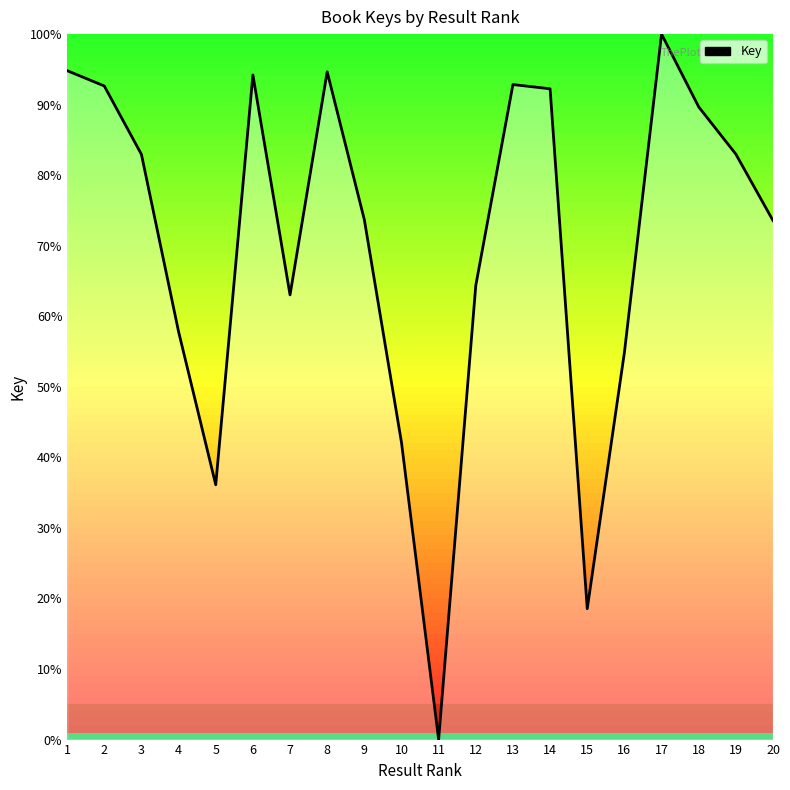

What is the ratio of the value at 9 to the value at 10?

1.8